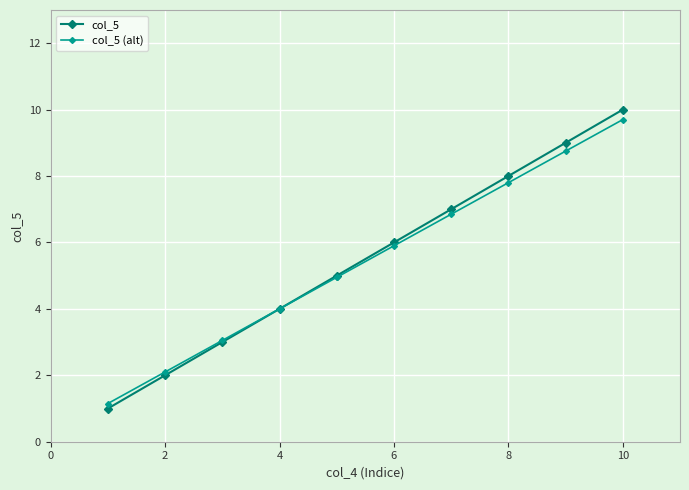

Rank the series by their maximum value, from lowest to highest.

col_5 (alt), col_5